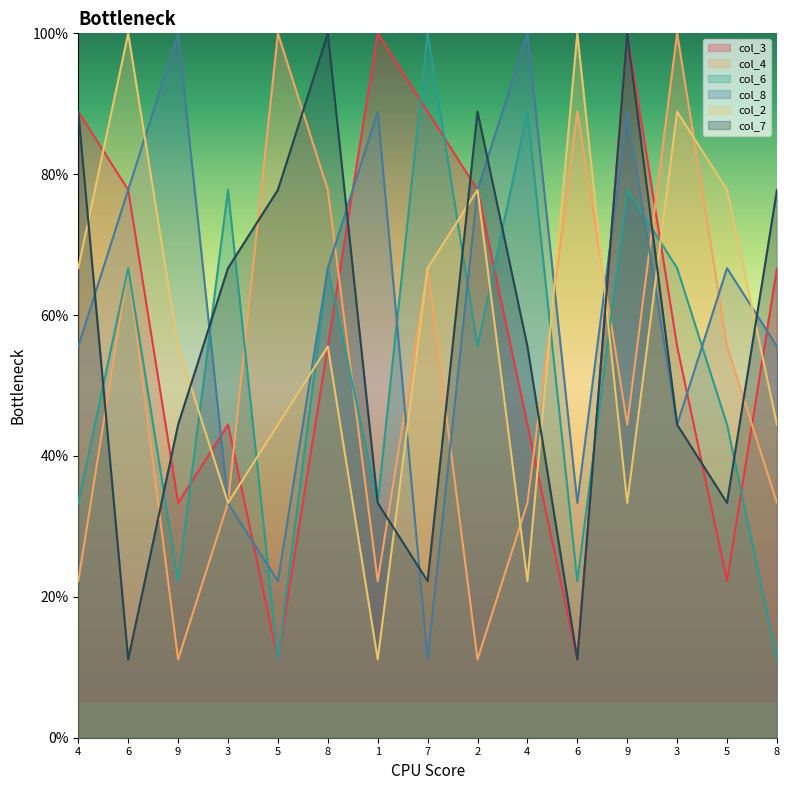

True or false: col_8 and col_3 cross at least once.

True